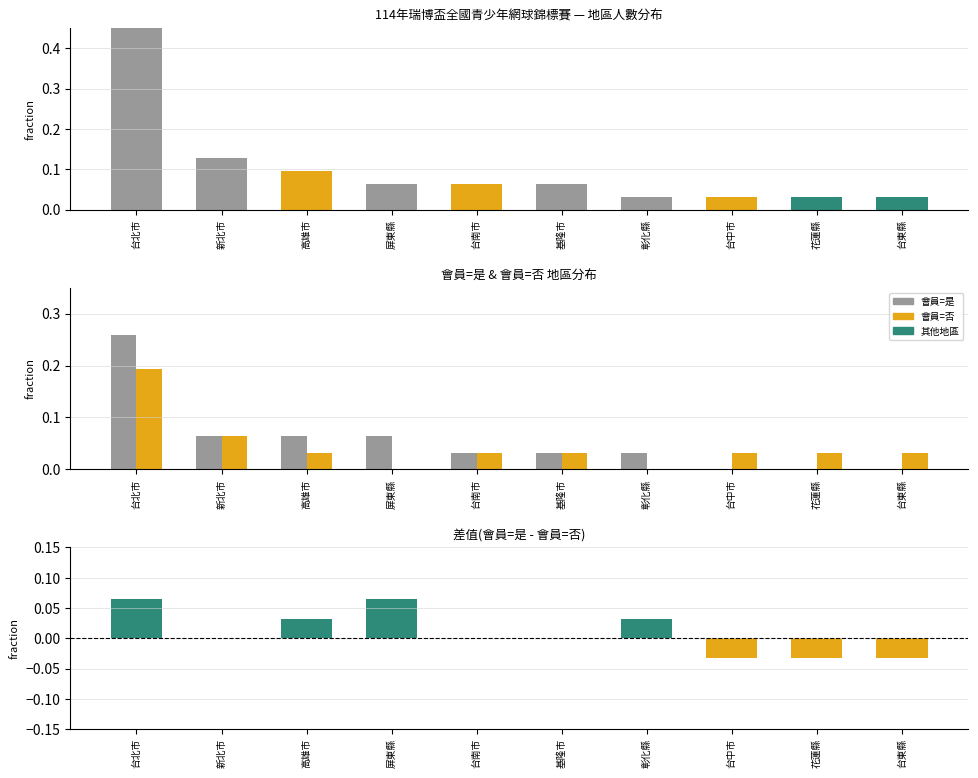

Does the chart contain stacked bars?

No